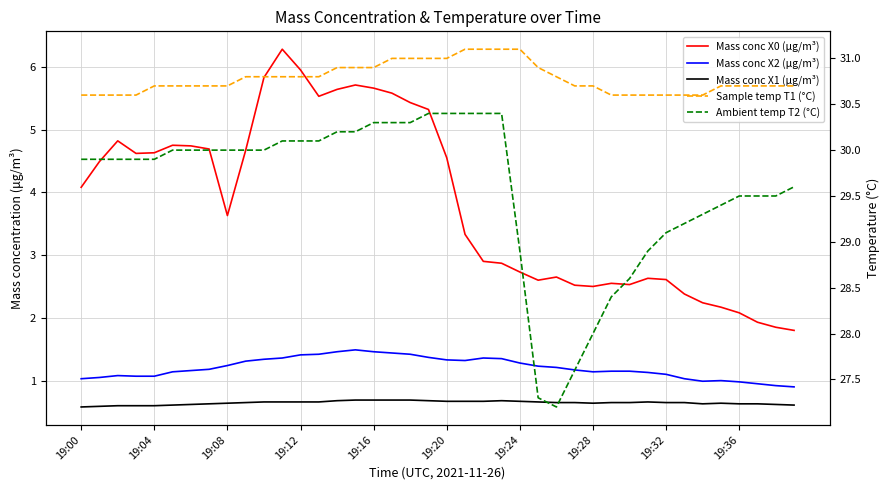

Is the value of Ambient temp T2 (°C) at 32 greater than the value of Mass conc X1 (μg/m³) at 18?

Yes